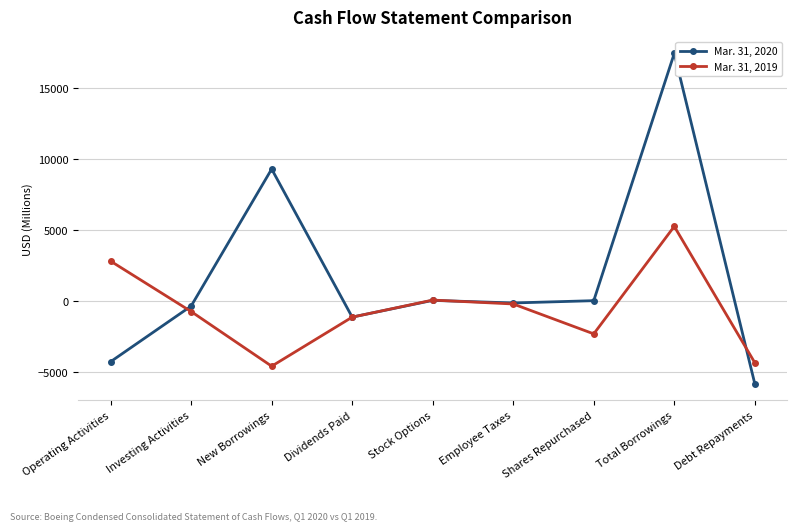

Which series changed the most between Investing Activities and Shares Repurchased?

Mar. 31, 2019